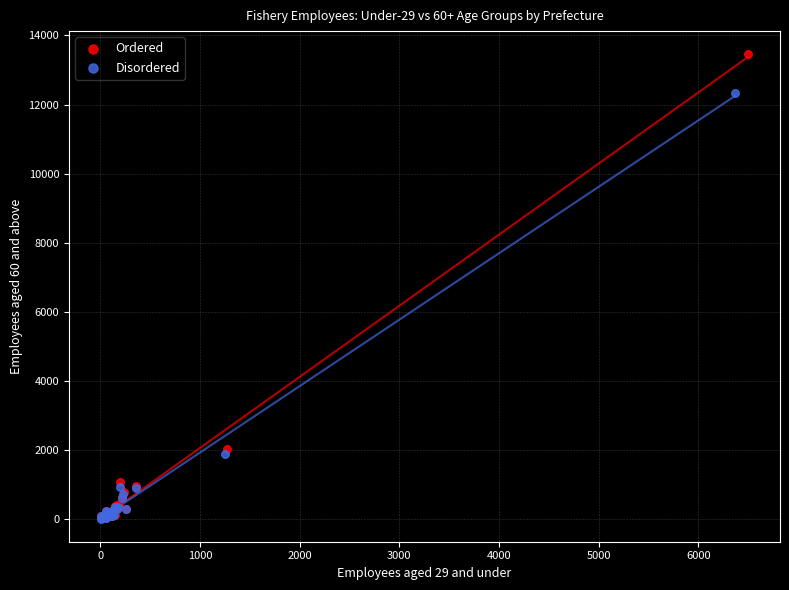

Which series contains the highest Y value?

Ordered